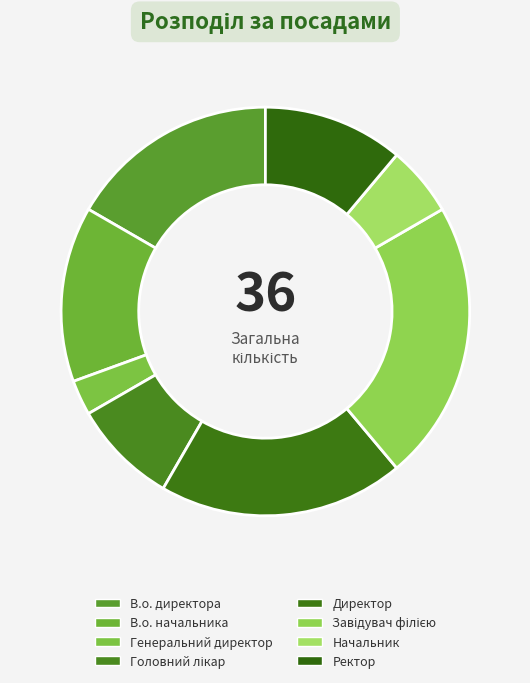

Is there any slice that represents more than half of the pie?

No